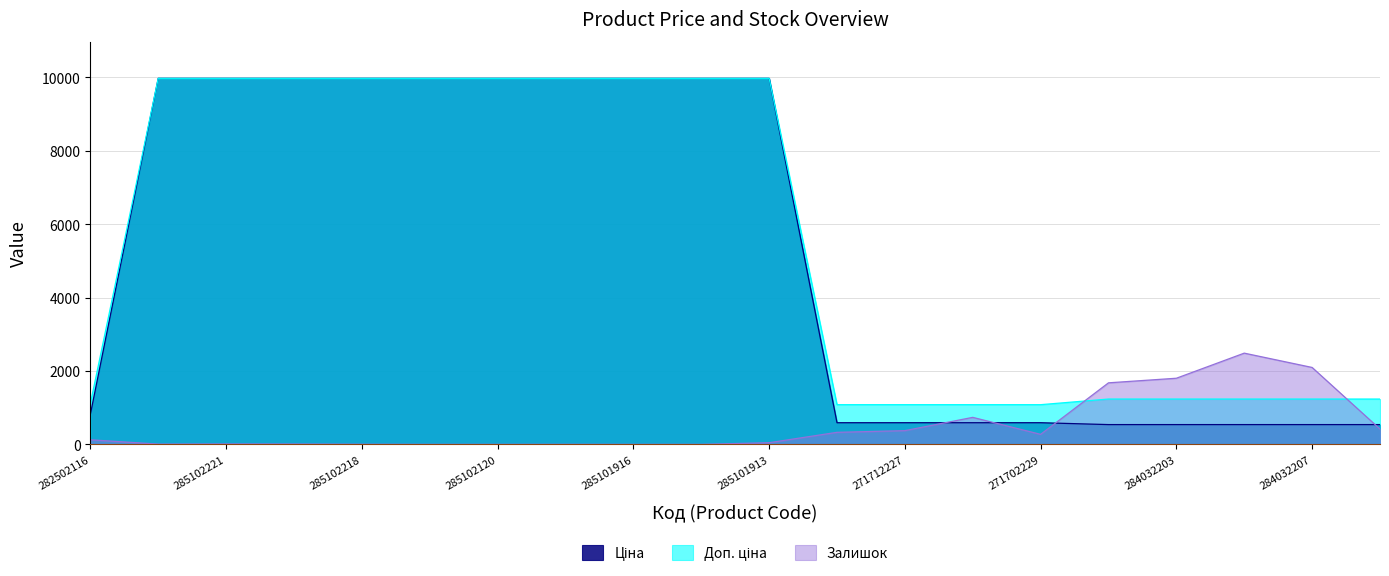

At 284032206, list the series in order from smallest to largest.

Залишок, Ціна, Доп. ціна